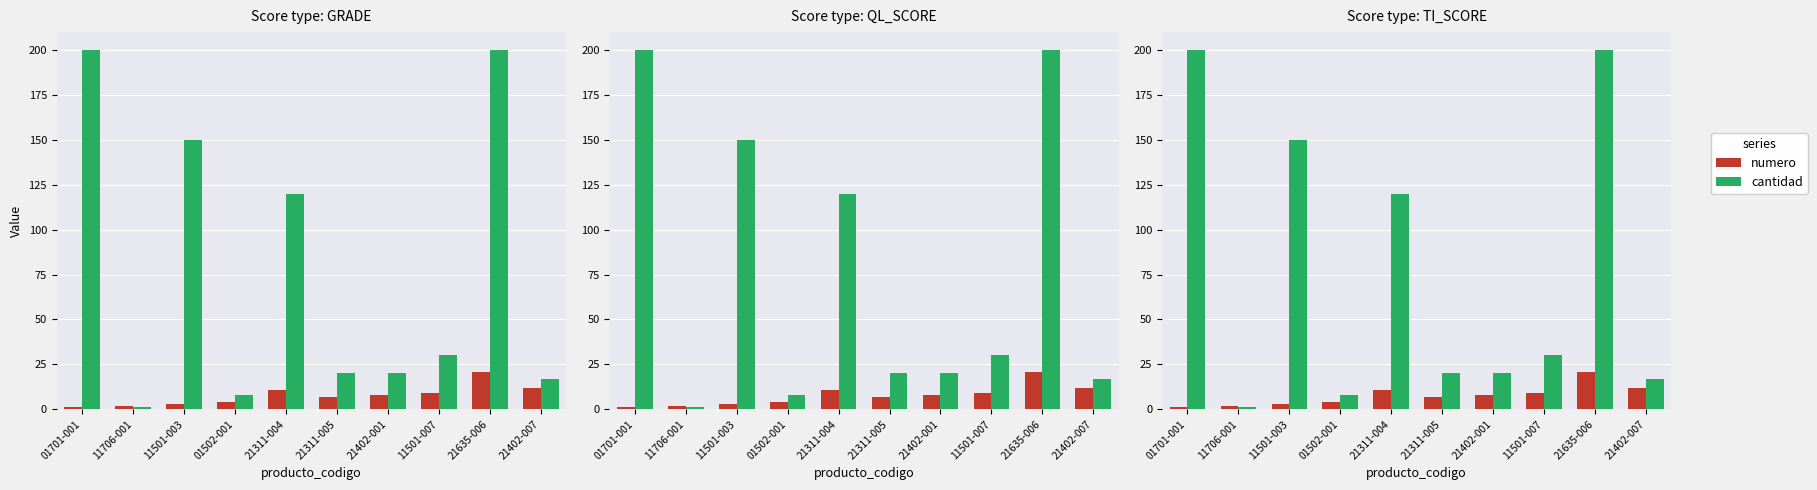

True or false: cantidad has a value of 29 at 21402-007.

False